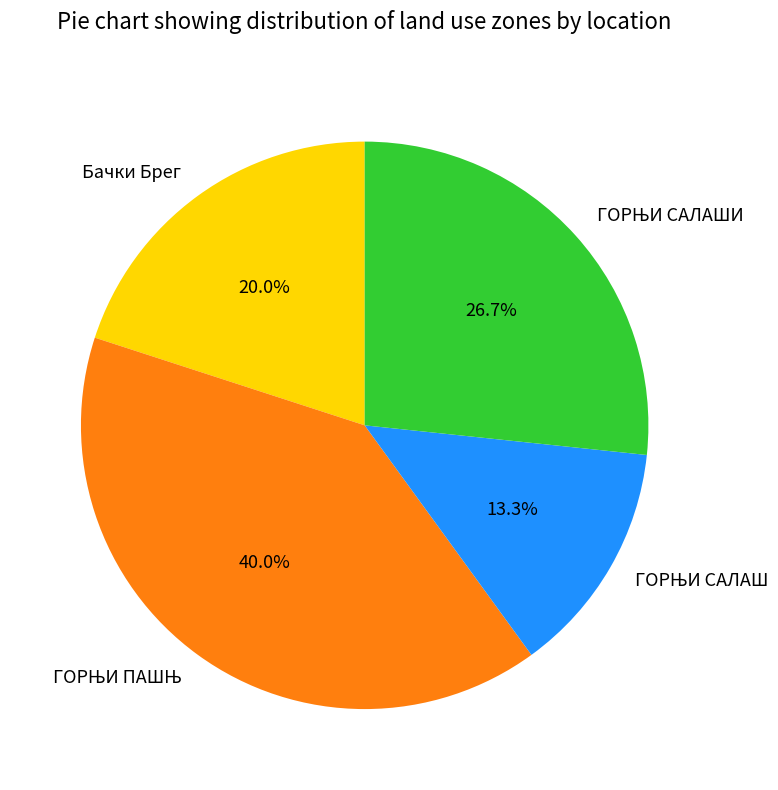

Is there a majority slice in this chart?

No